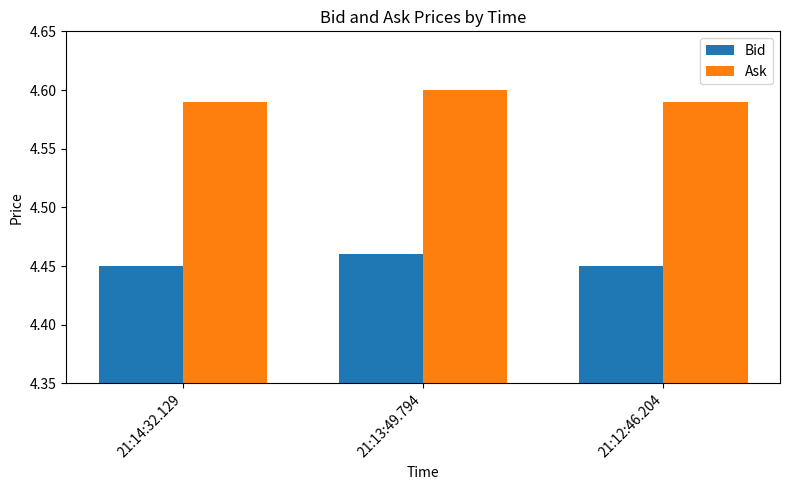

Rank the series by their average value, from lowest to highest.

Bid, Ask